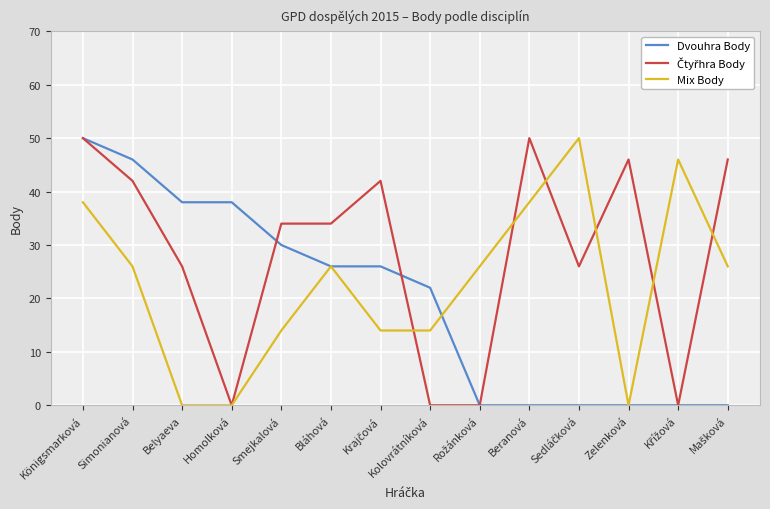

Is it true that Dvouhra Body equals 46 at Simonianová?

True